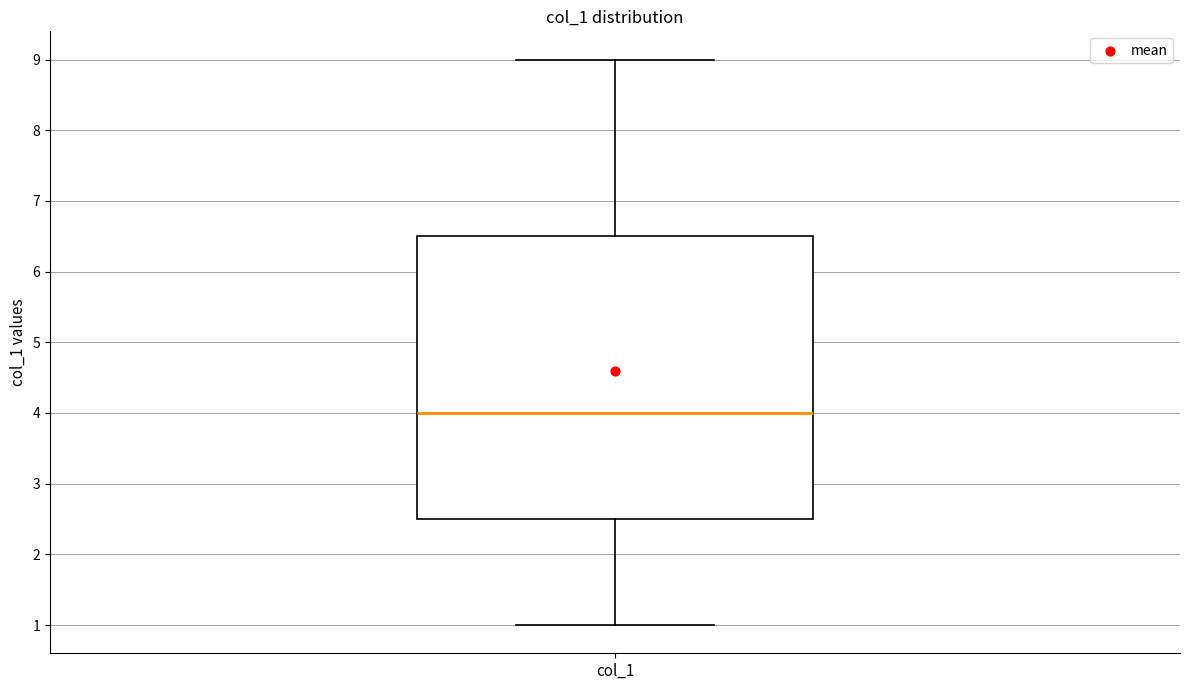

Transcribe this box plot: give where the median line is, the range the box spans, and where the two whiskers end, as read against the y-axis. The values are not printed on the chart, so give them approximately, as read against the axis.

median 4.0, box 2.5 to 6.5, whiskers 1.0 to 9.0